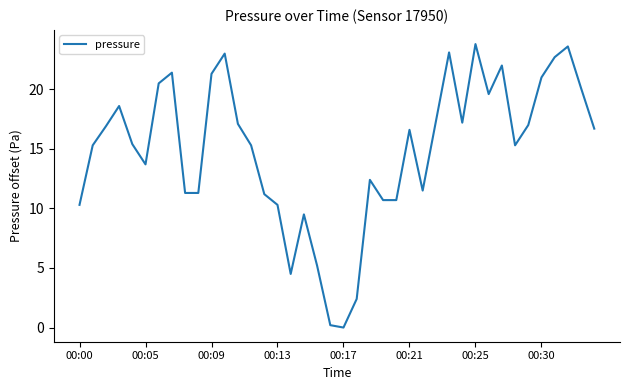

Does the chart display data point markers on the line(s)?

No